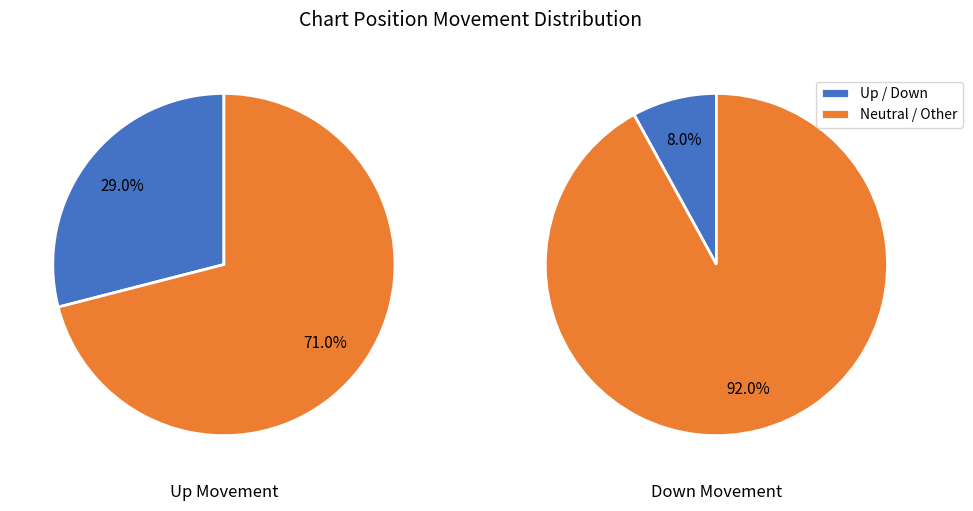

What is the ratio of the value at down to the value at up?

0.3